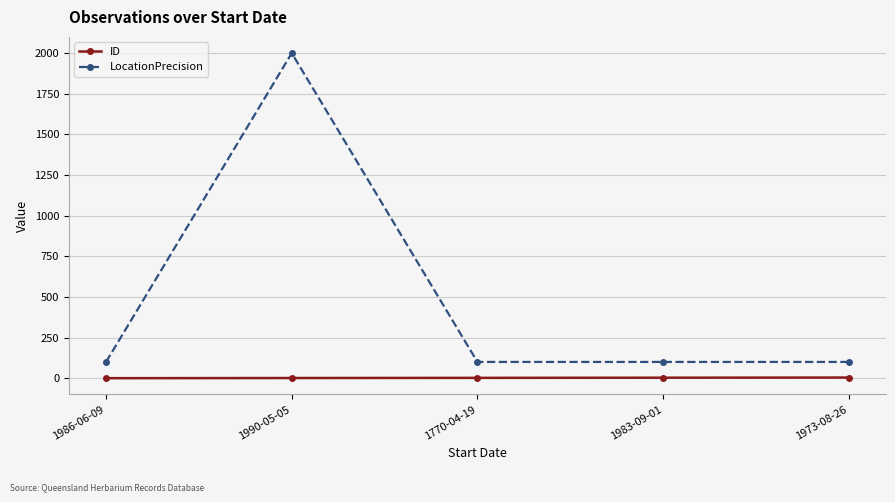

What is the average value of the LocationPrecision series?

480